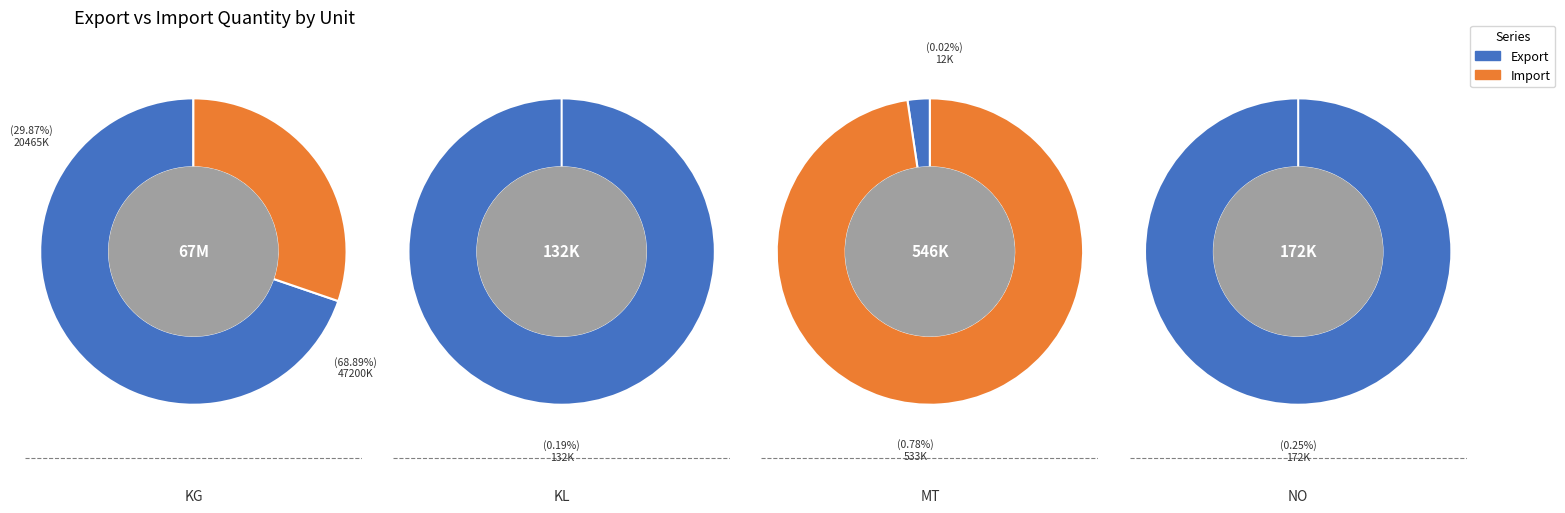

What percentage is NOT represented by 1?

99.7%